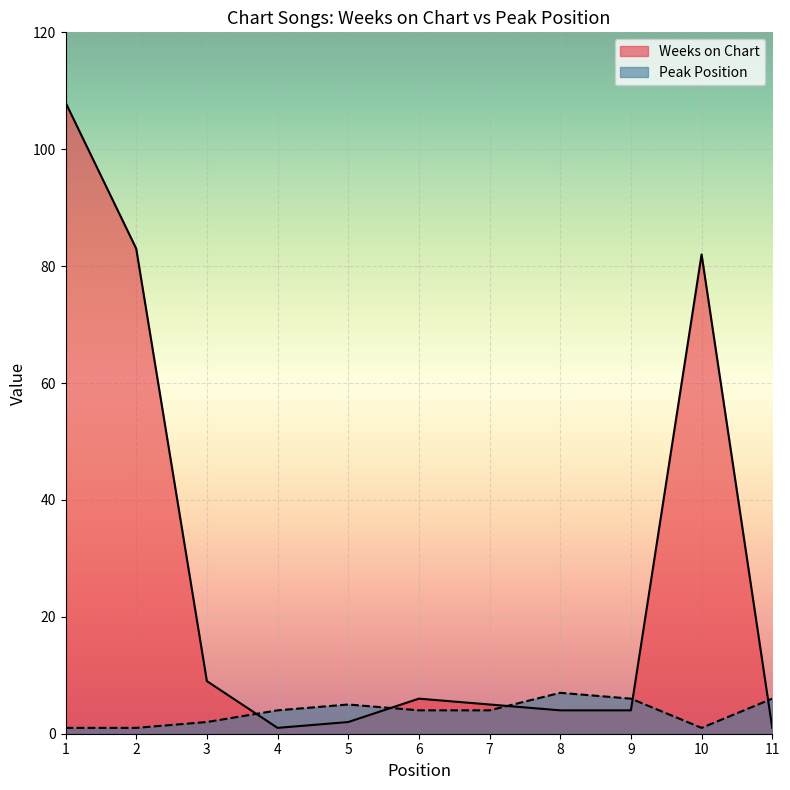

What value does the Peak Position series have at 1?

1